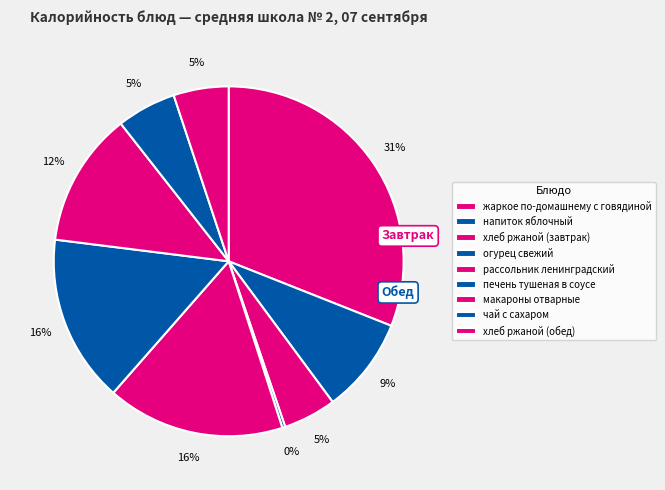

Does any single category account for the majority?

No